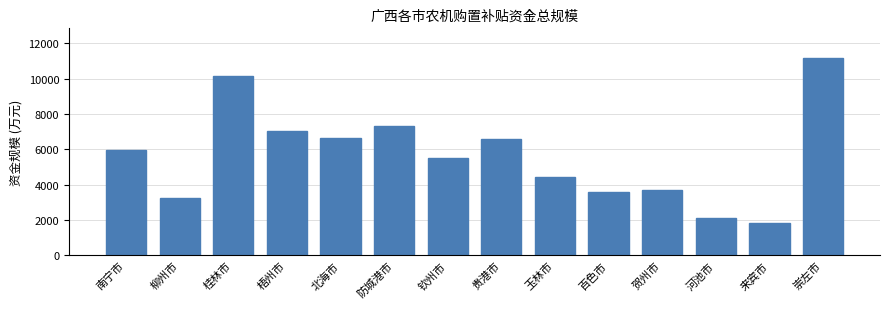

What is the label of the 6th bar from the left?

防城港市